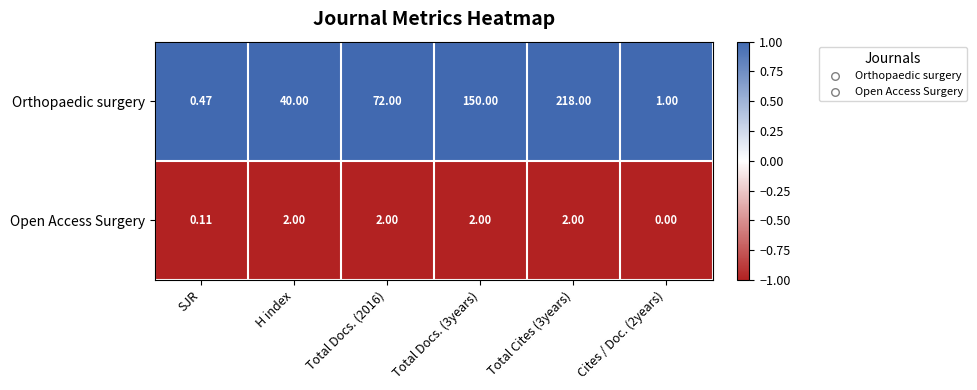

At which category is the sum across all series the highest?

Total Cites (3years)